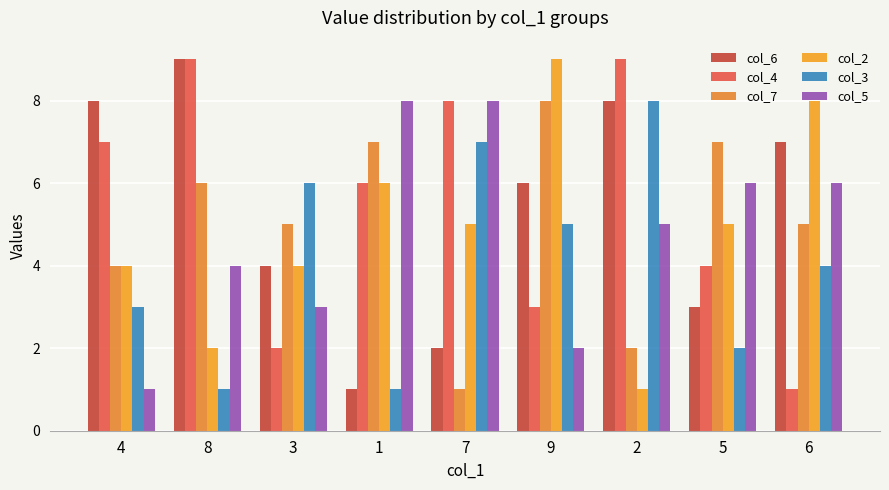

Count the number of categories in the chart.

9